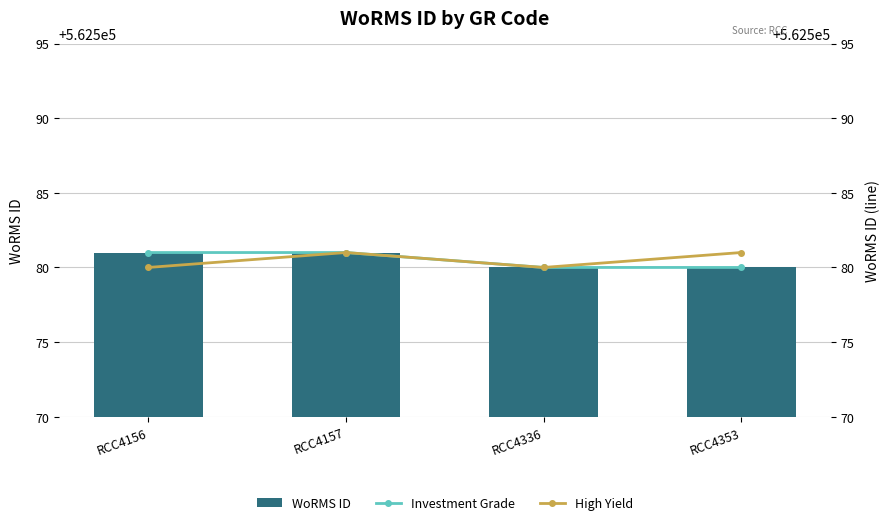

Between RCC4336 and RCC4157, which is larger?

RCC4157